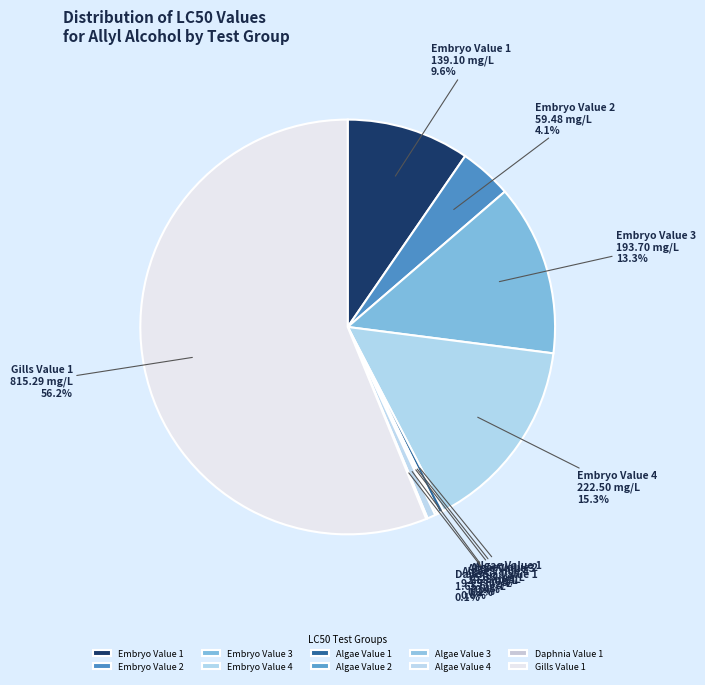

What portion of the pie excludes Embryo Value 4?

84.7%